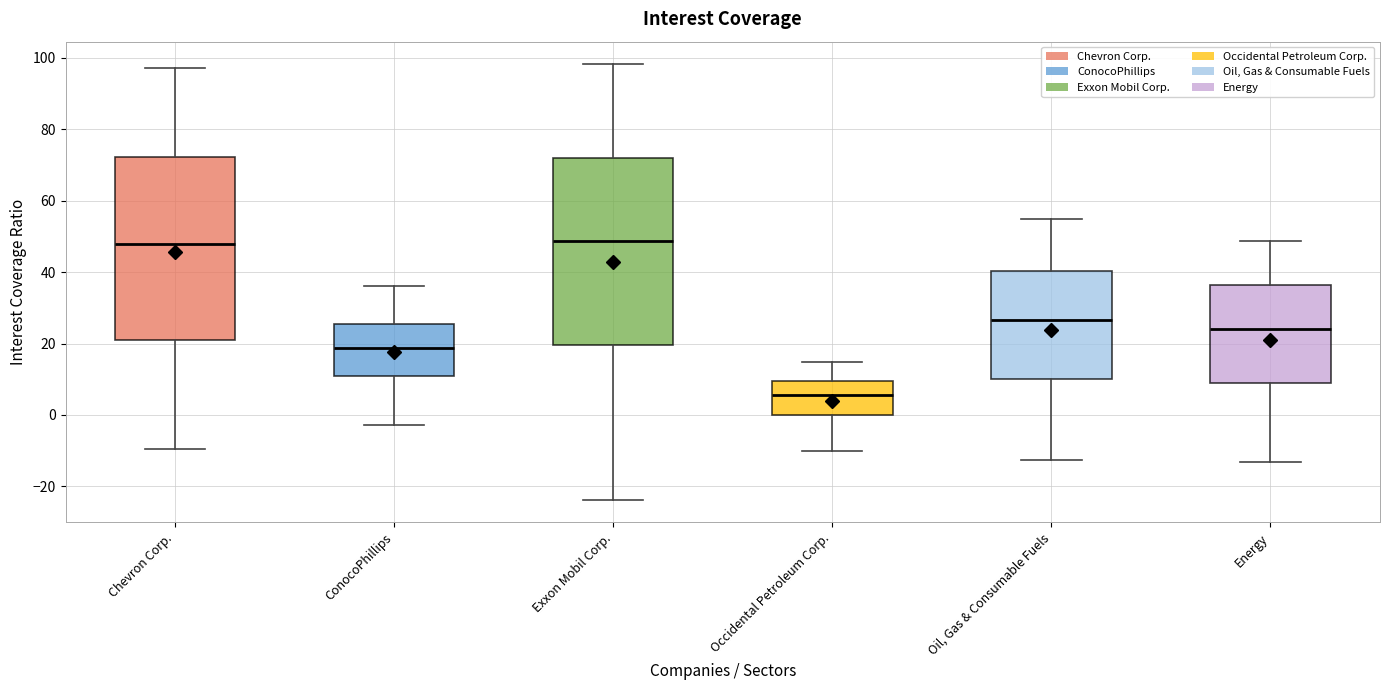

Which box's median line is the lowest?

Occidental Petroleum Corp.